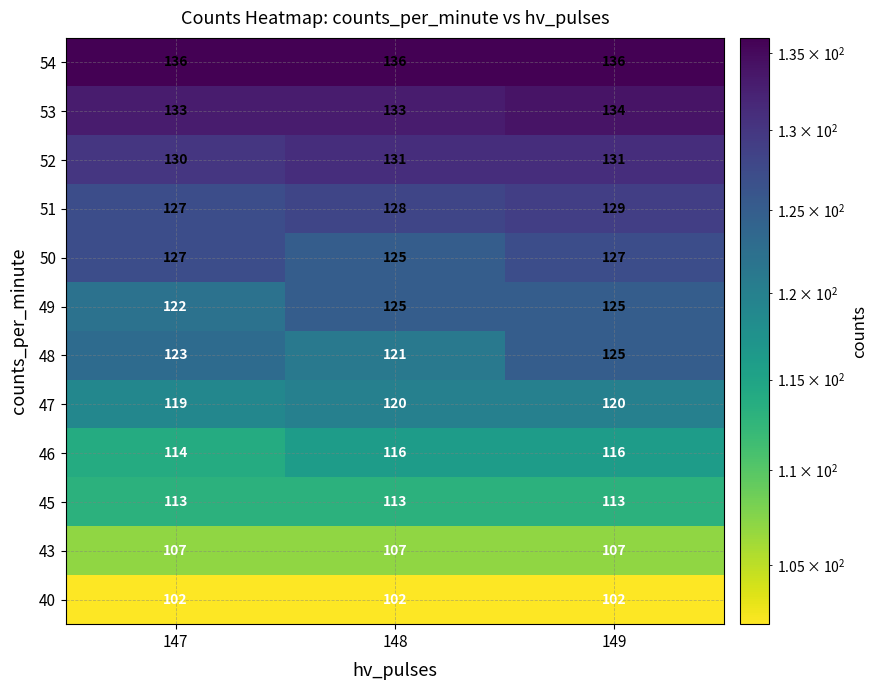

What is the sum of all 50 values?

379